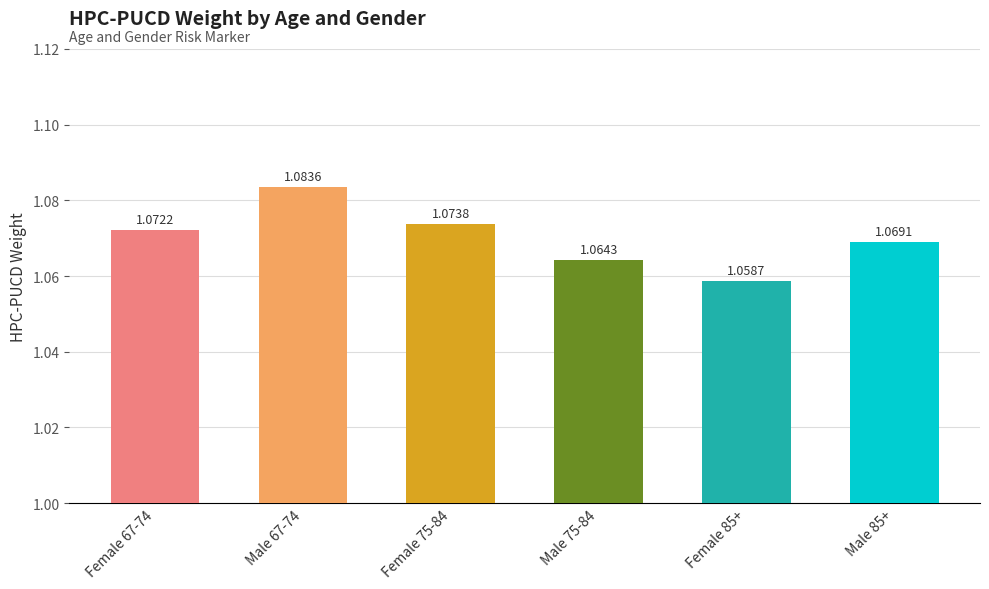

Does the chart contain stacked bars?

No